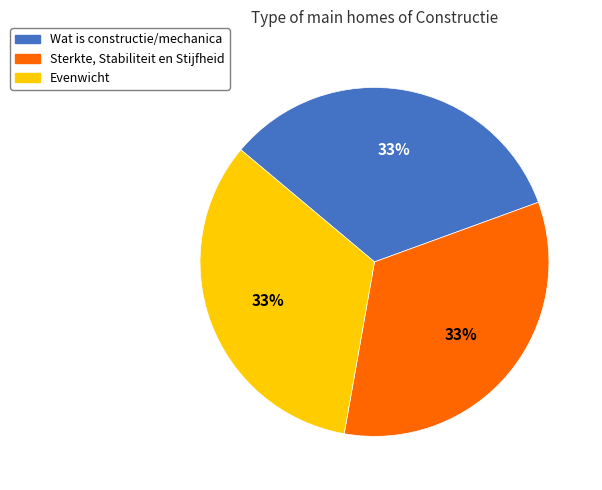

Is there a majority slice in this chart?

No